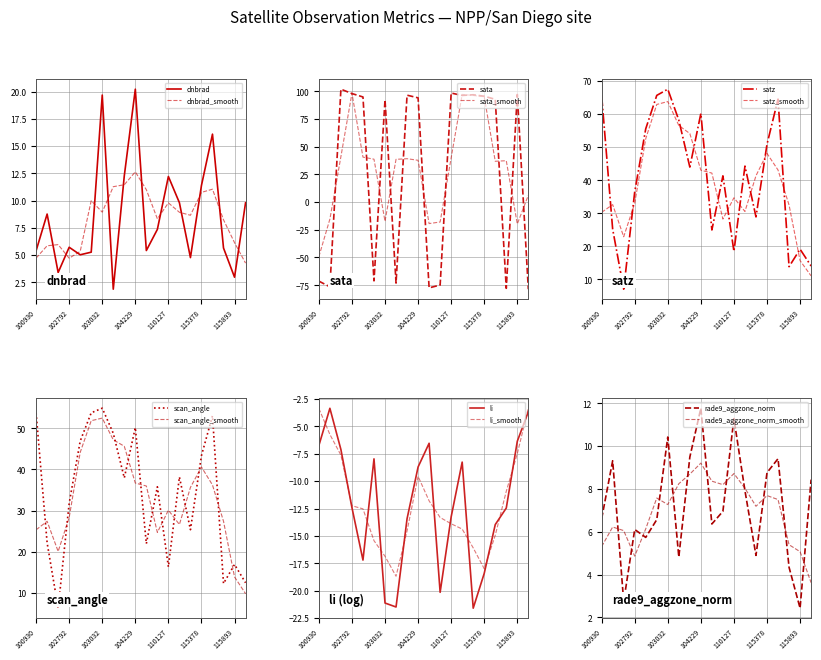

Rank the categories by satz value from lowest to highest.

102671, 115764, 121308, 110127, 115893, 108015, 102551, 115265, 102792, 109780, 104112, 110299, 115378, 102912, 103643, 104229, 115500, 100930, 102920, 103032